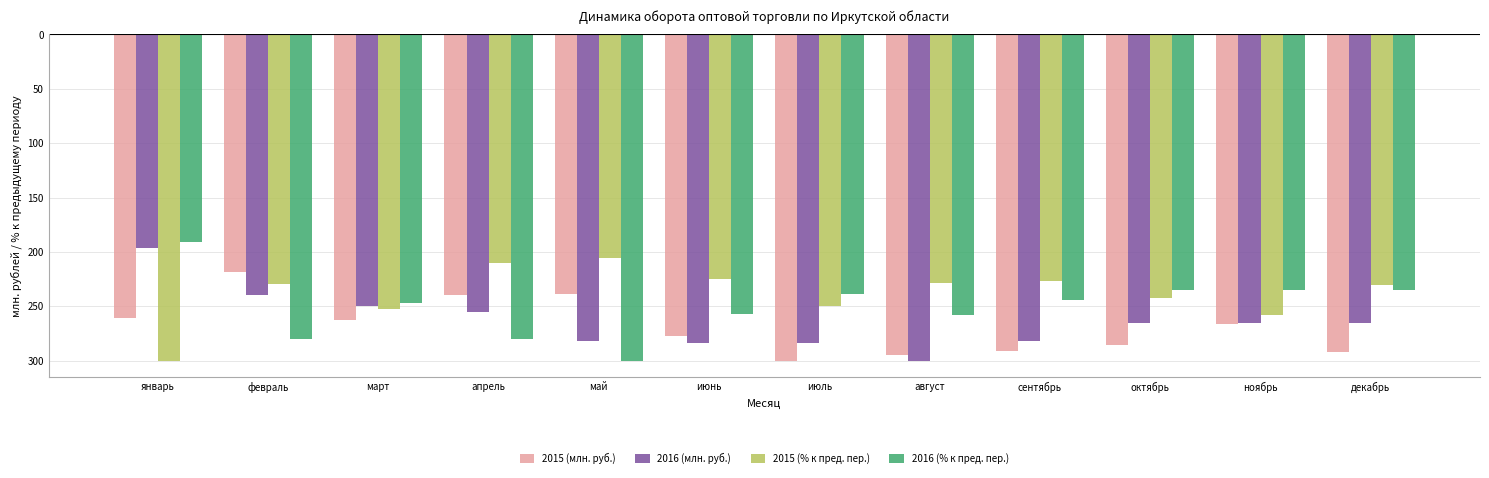

What are all the series names shown in the legend?

2015 (млн. руб.), 2016 (млн. руб.), 2015 (% к пред. пер.), 2016 (% к пред. пер.)